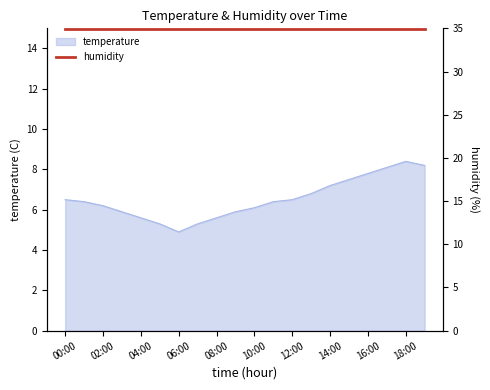

Approximately how many times larger is the value at 11:00 compared to 13:00?

0.9